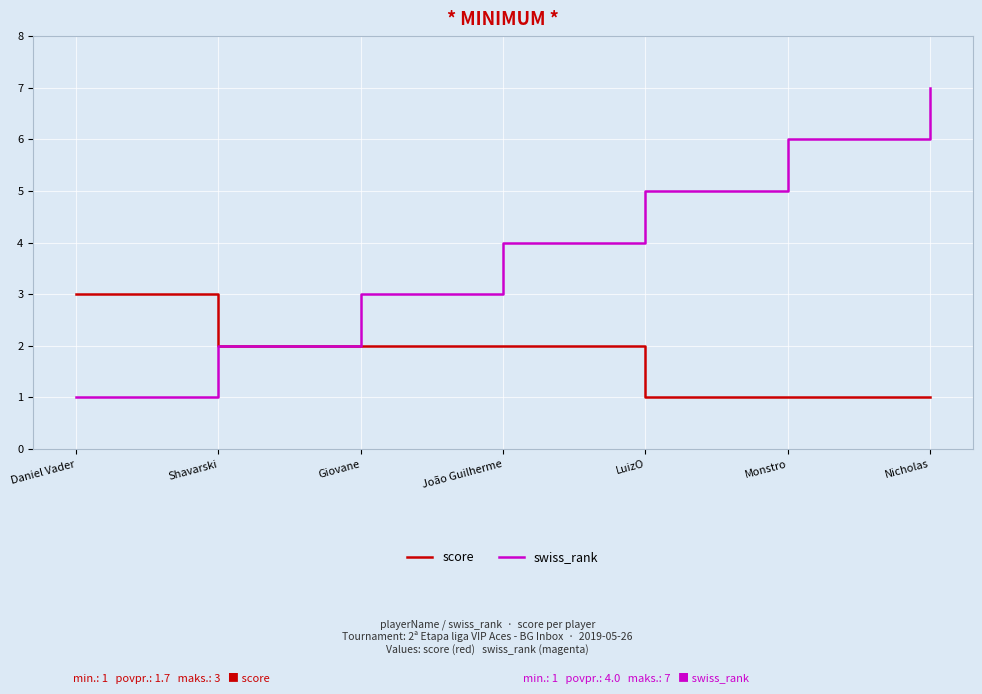

What is the difference between the highest and lowest values at Giovane?

1